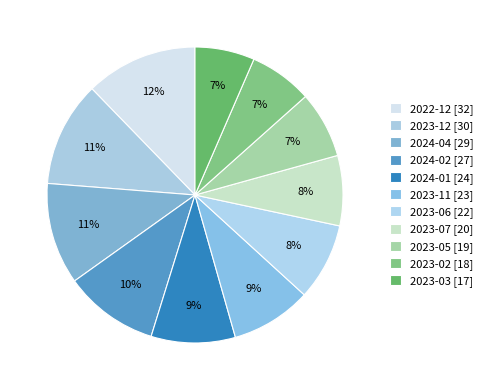

Count the number of slices in the pie.

11